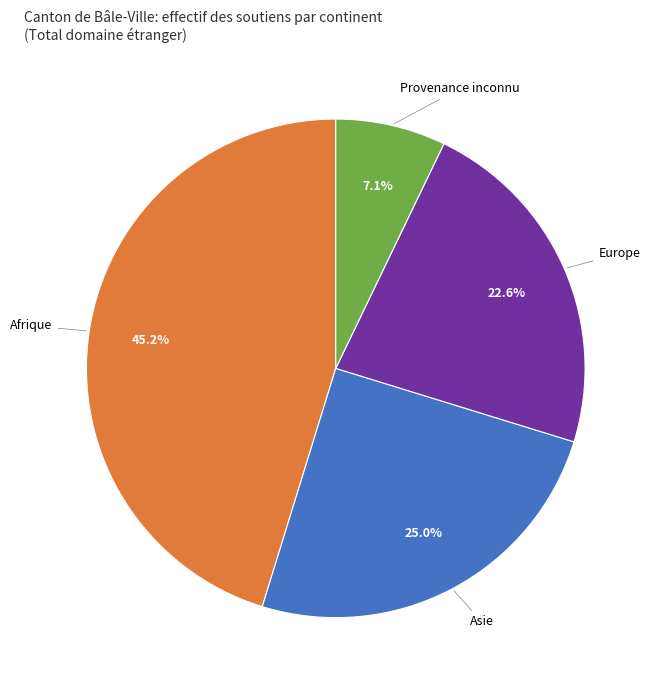

What percentage is NOT represented by Afrique?

54.8%